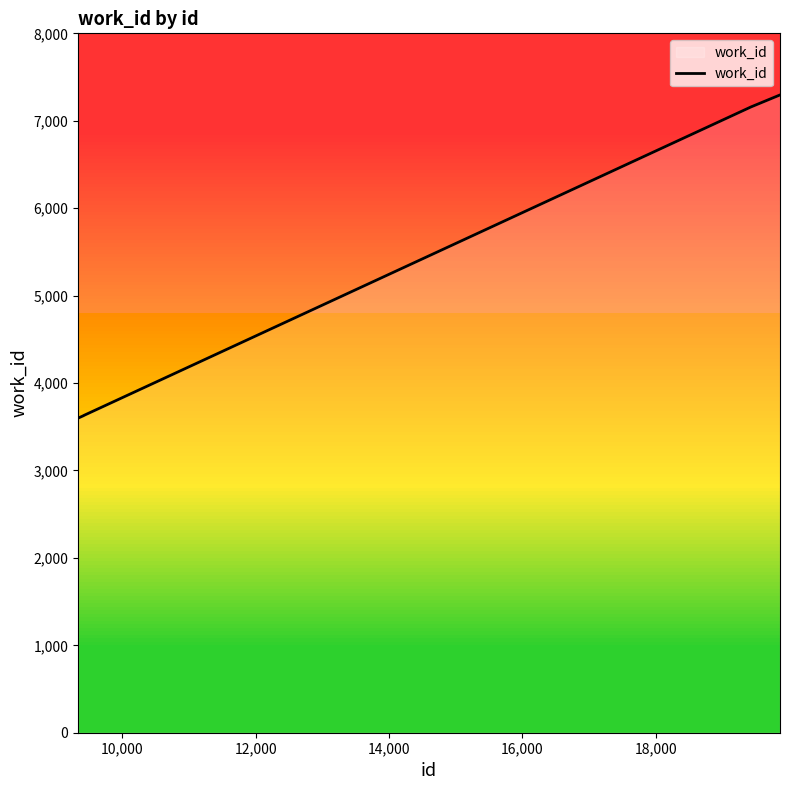

What is the smallest value displayed?

3599